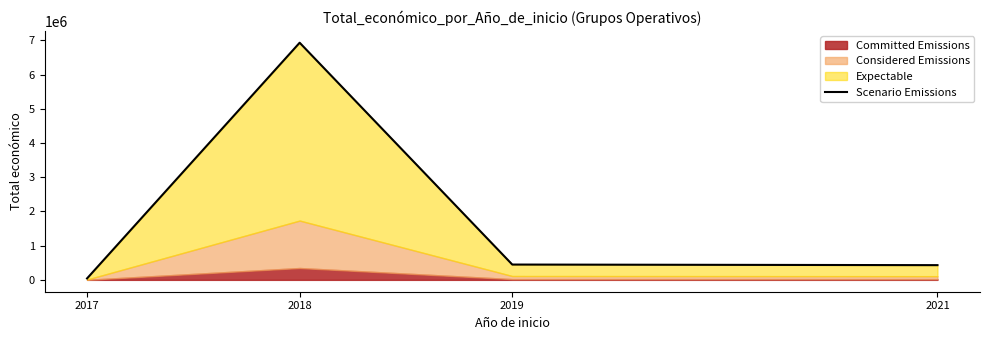

What is the change in value from 2018 to 2021?

-6503537